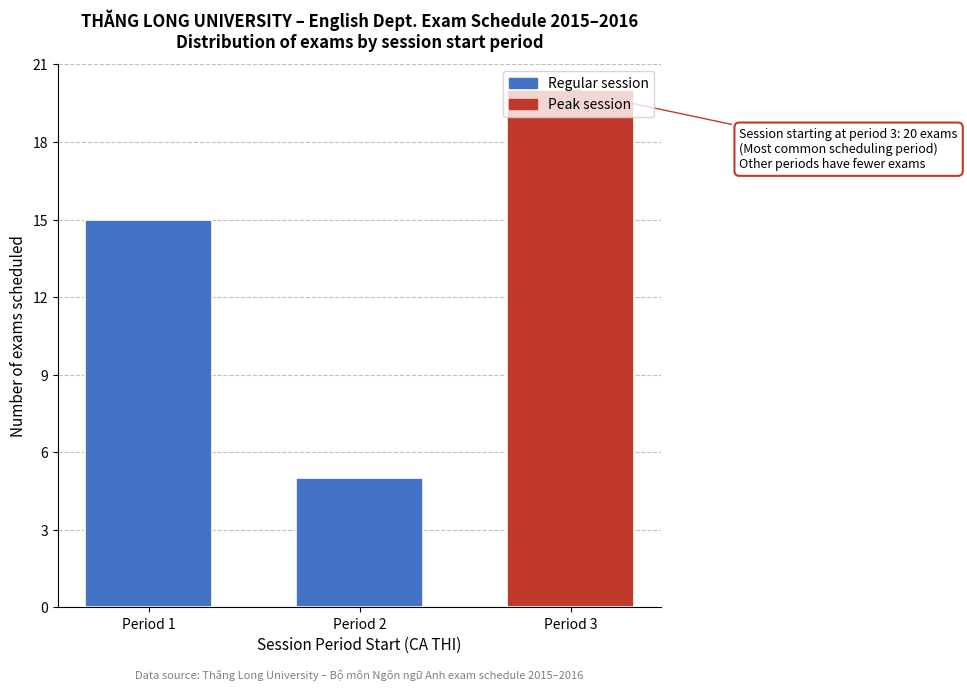

The chart shows a value of 20 at Period 3. True or false?

True